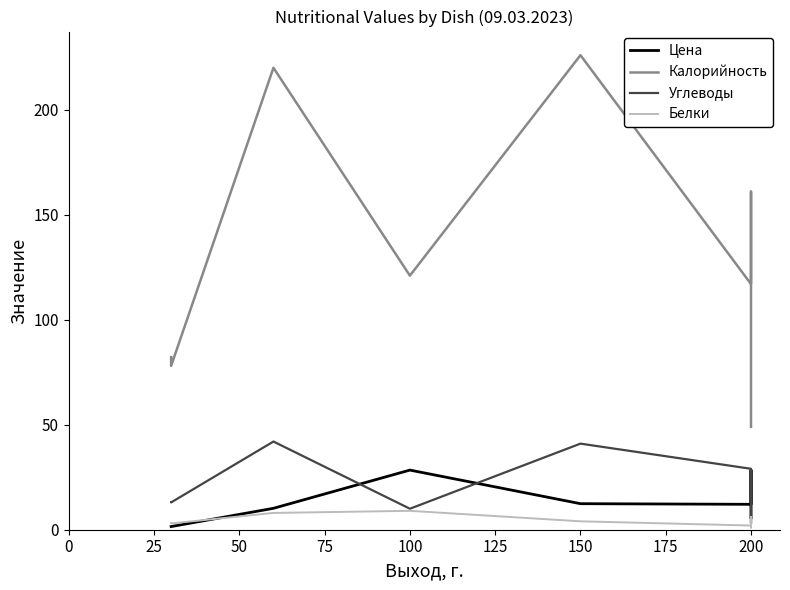

True or false: Белки and Углеводы cross at least once.

True